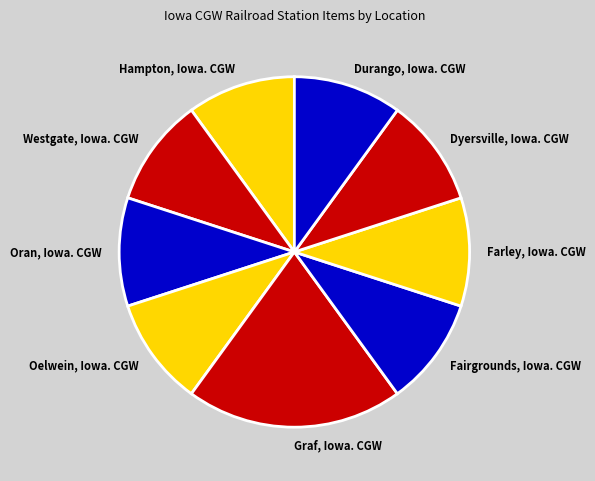

How many slices are in this pie chart?

9